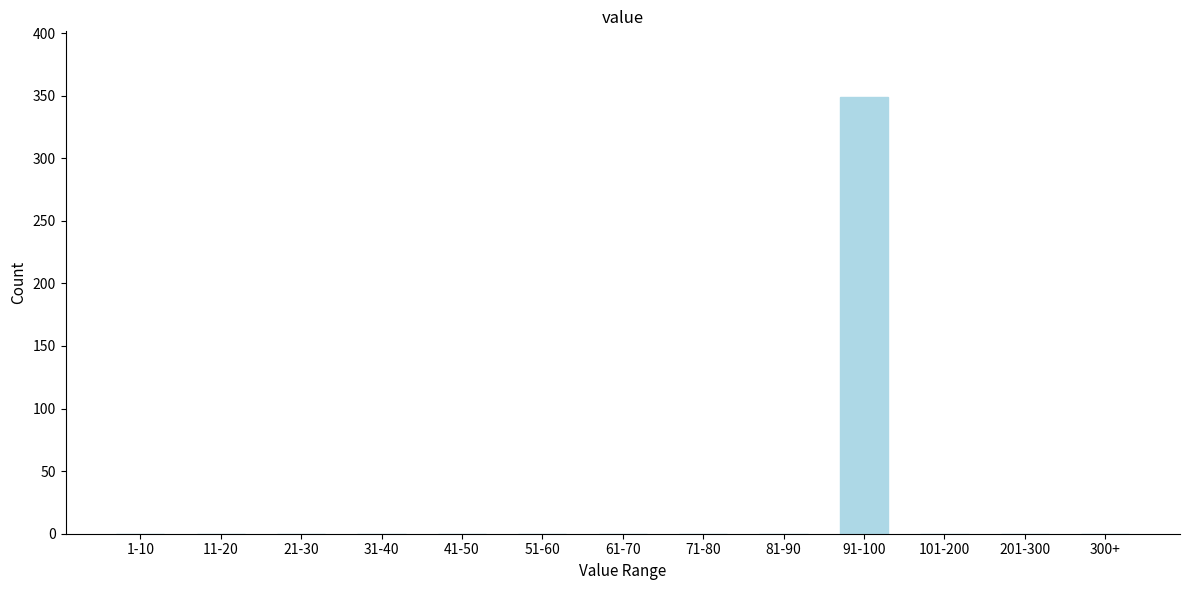

Reading left to right, what are all the values shown in this chart?

1-10=0	11-20=0	21-30=0	31-40=0	41-50=0	51-60=0	61-70=0	71-80=0	81-90=0	91-100=349	101-200=0	201-300=0	300+=0